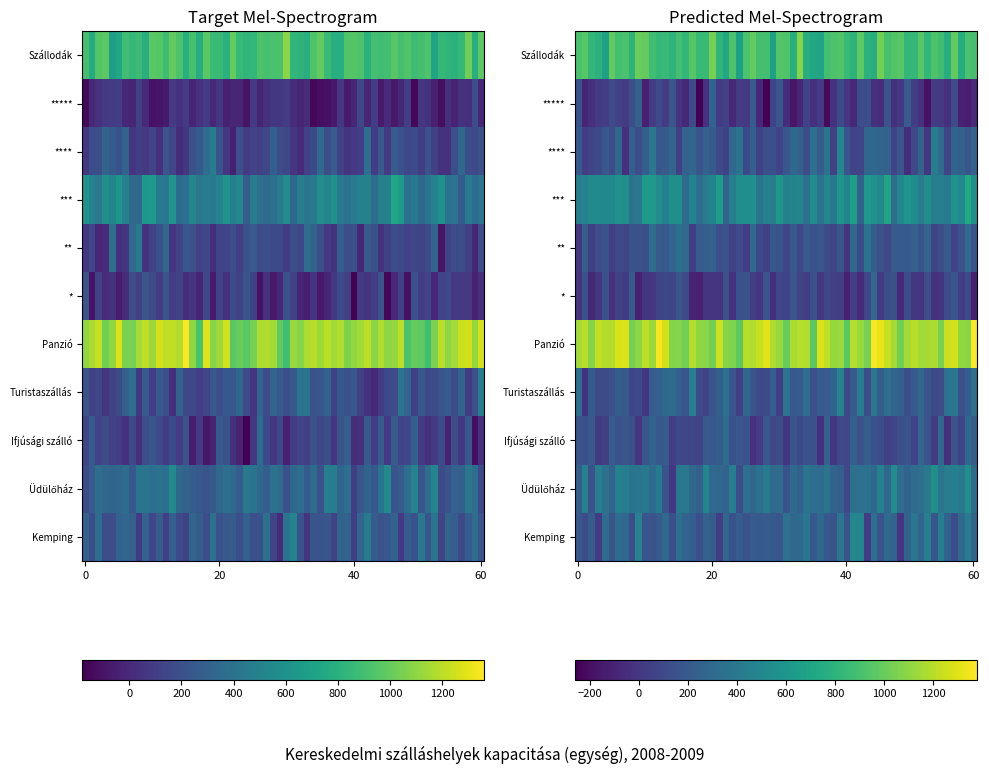

Is it true that Üdülőház equals 190 at 2008?

False